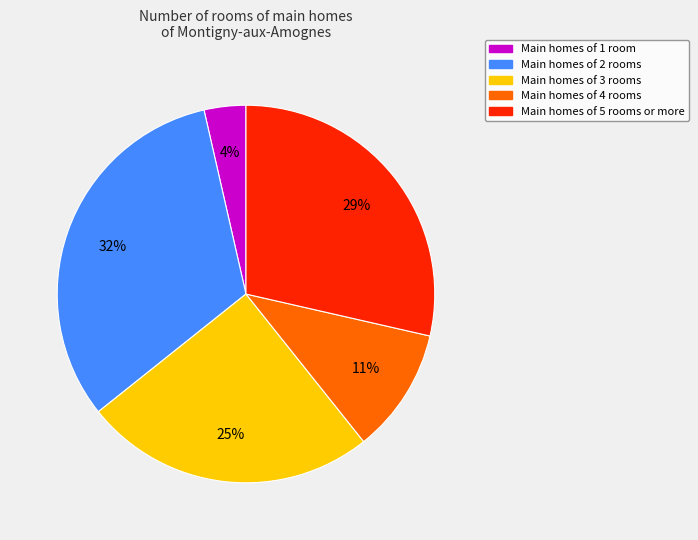

Does any single category account for the majority?

No